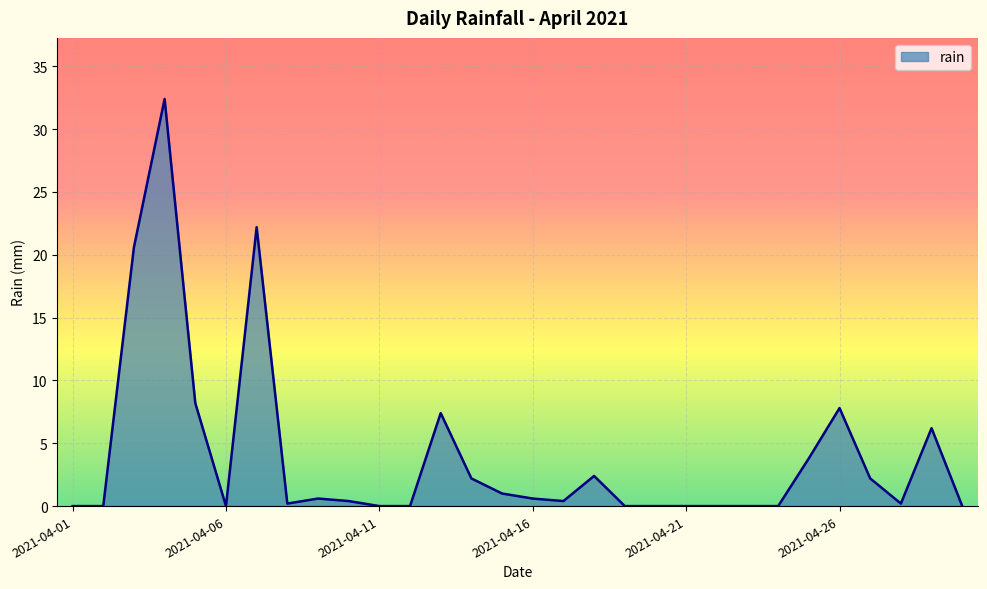

What is the greatest value displayed?

32.4